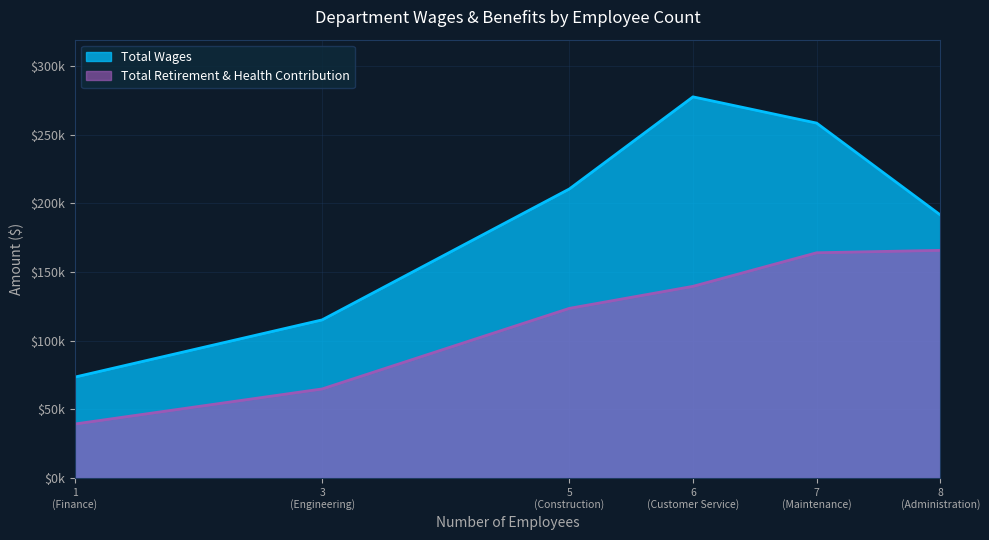

Which series changed the most between Administration and Engineering?

Total Retirement & Health Contribution